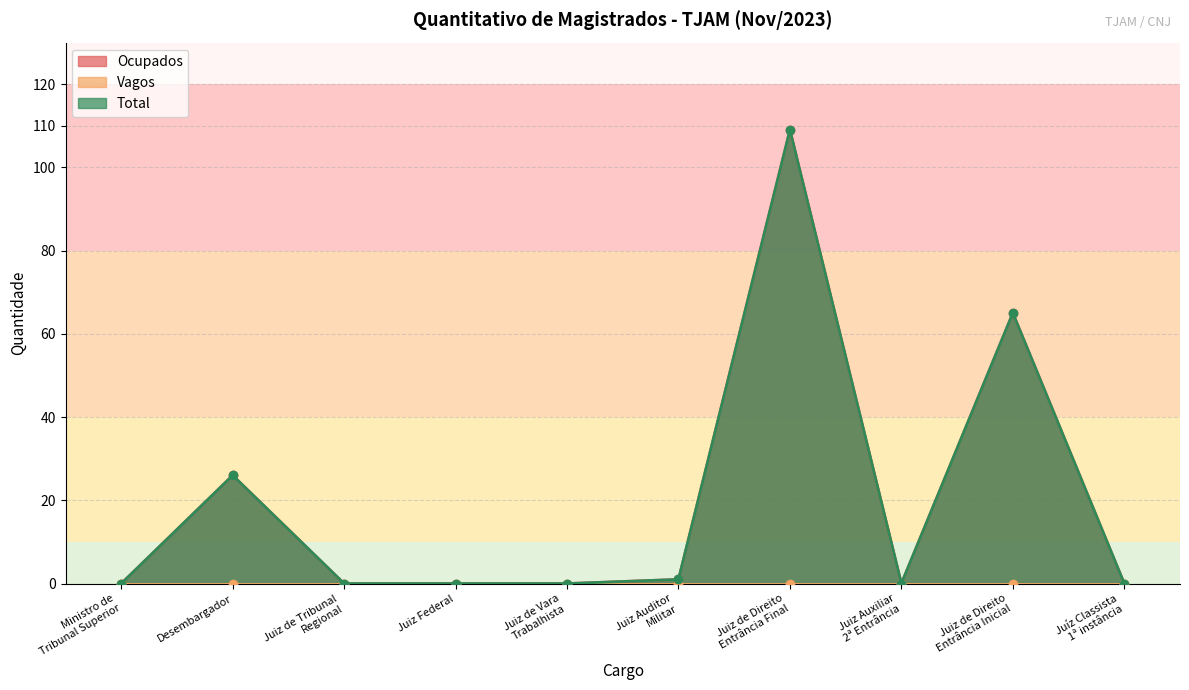

In Total, how many points are lower than both neighbors (excluding endpoints)?

1